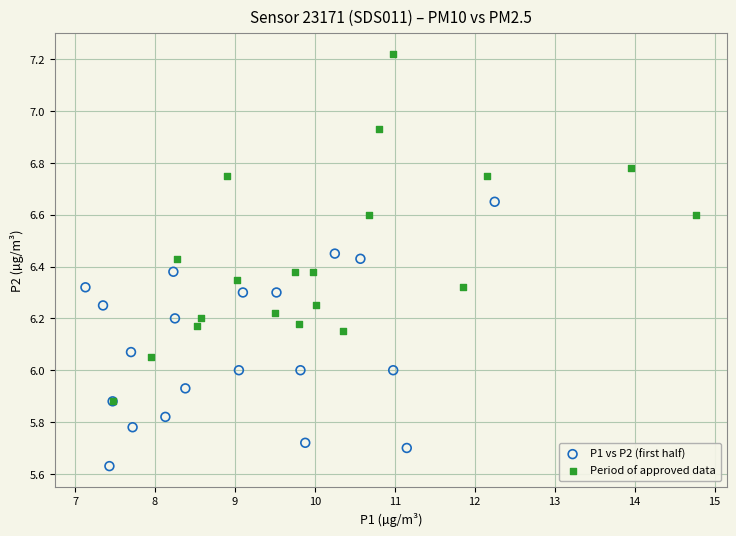

Which series reaches the maximum Y coordinate?

Period of approved data